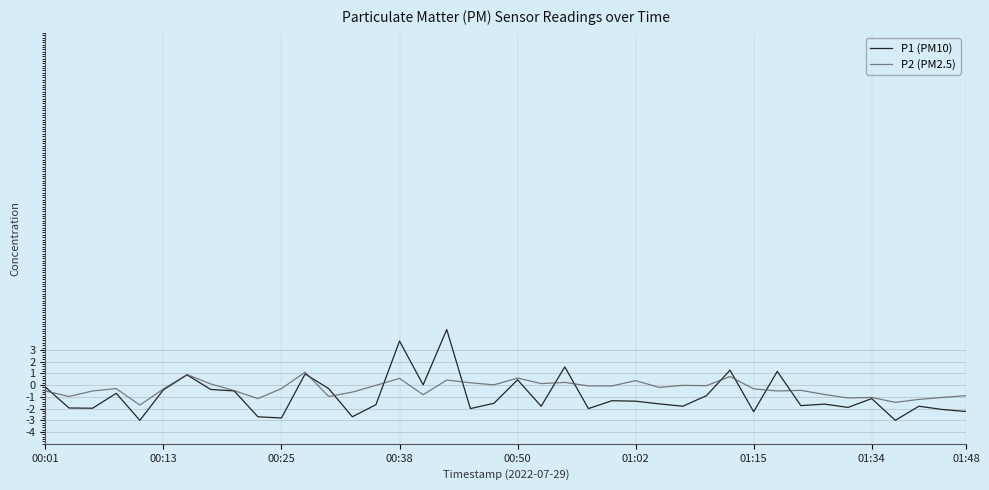

True or false: P2 (PM2.5) and P1 (PM10) intersect in this chart.

True